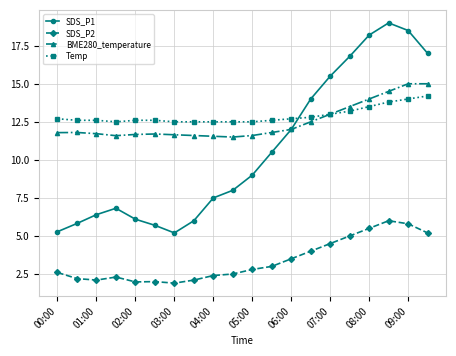

What is the smallest value displayed?

1.9